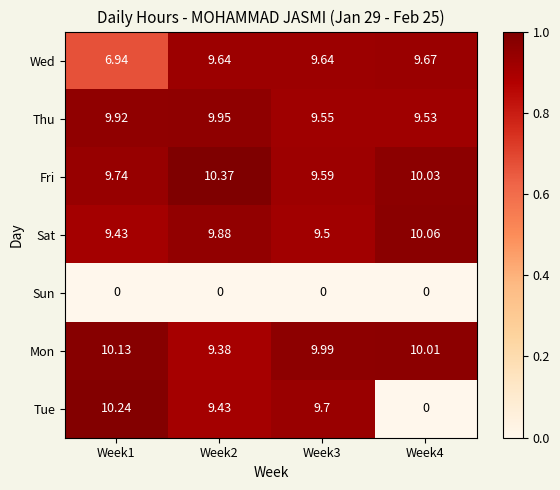

List the series in order of their peak value, lowest first.

Sun, Wed, Thu, Sat, Mon, Tue, Fri